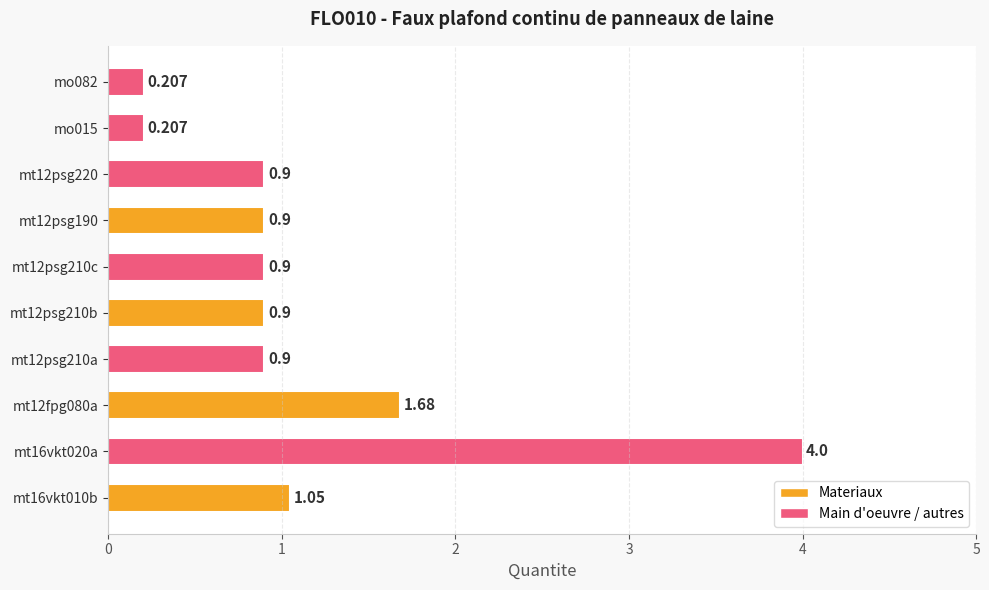

List the labels in order of value, largest first.

mt16vkt020a, mt12fpg080a, mt16vkt010b, mt12psg210a, mt12psg210b, mt12psg210c, mt12psg190, mt12psg220, mo015, mo082